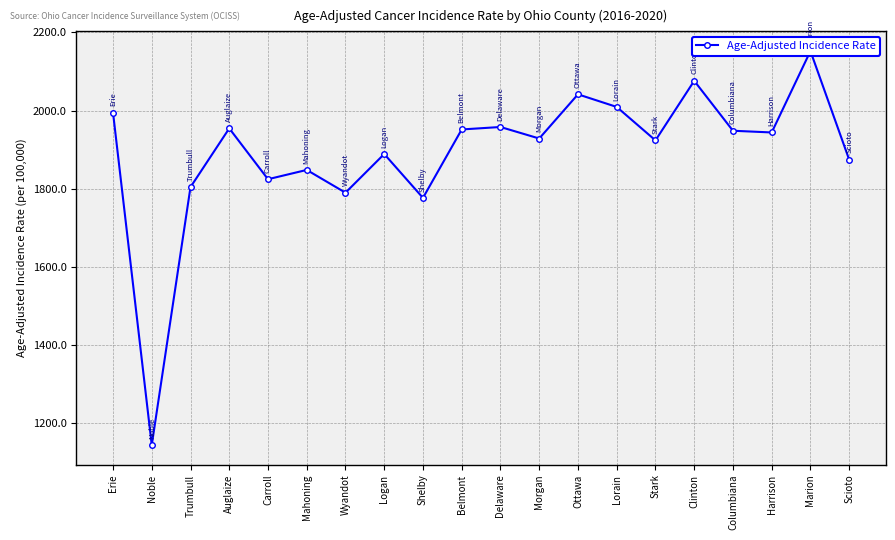

Rank the categories by value from highest to lowest.

Marion, Clinton, Ottawa, Lorain, Erie, Delaware, Auglaize, Belmont, Columbiana, Harrison, Morgan, Stark, Logan, Scioto, Mahoning, Carroll, Trumbull, Wyandot, Shelby, Noble